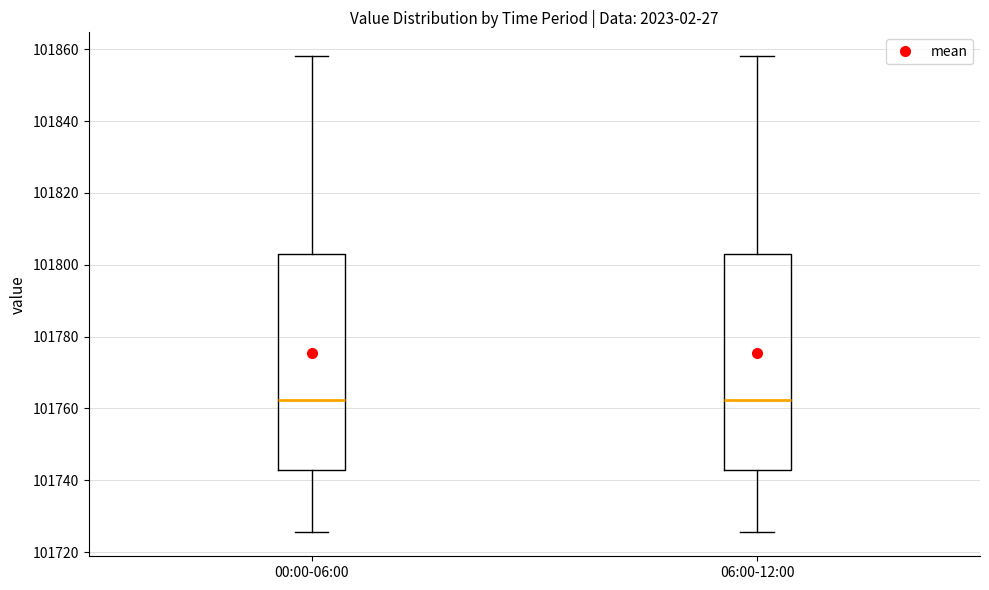

Where does the lower whisker of the box for 06:00-12:00 end on the y-axis? The values are not printed on the chart, so give them approximately, as read against the axis.

101726